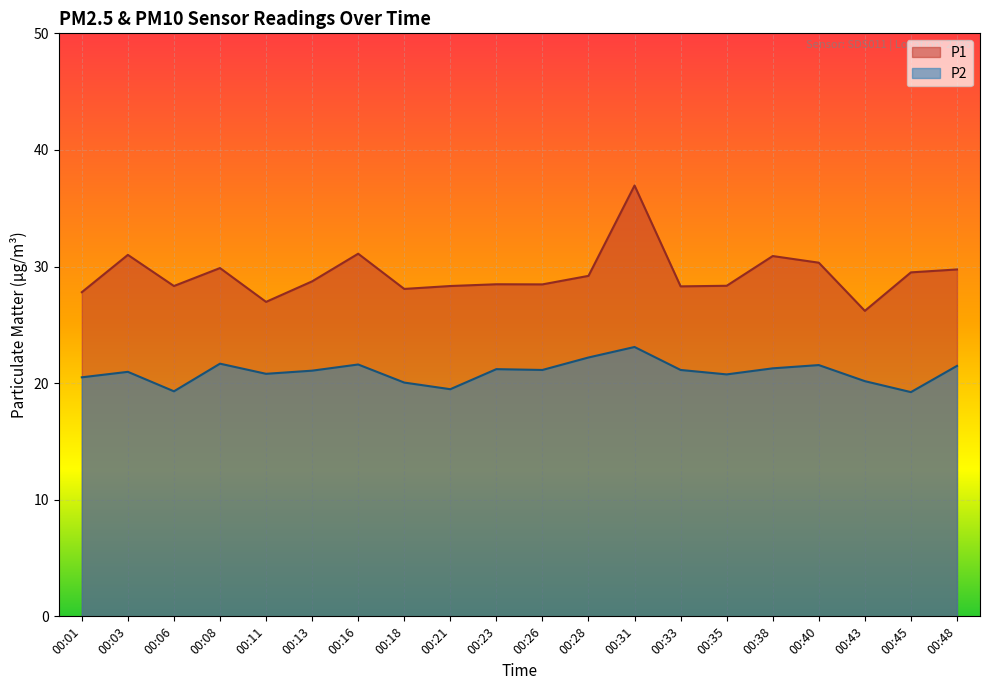

True or false: P2 and P1 cross at least once.

False